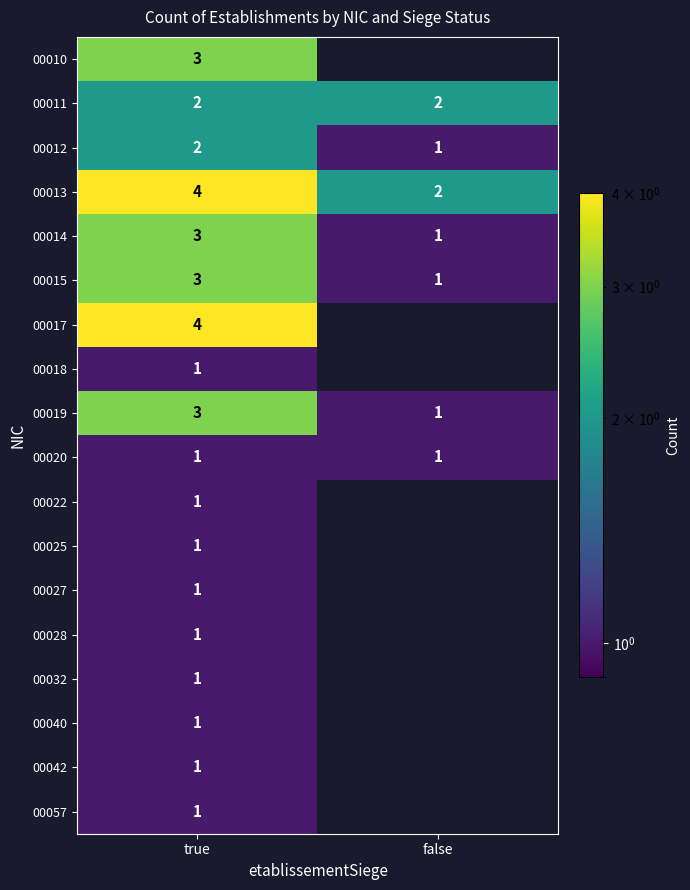

Which category has the highest value in the 00015 series?

true